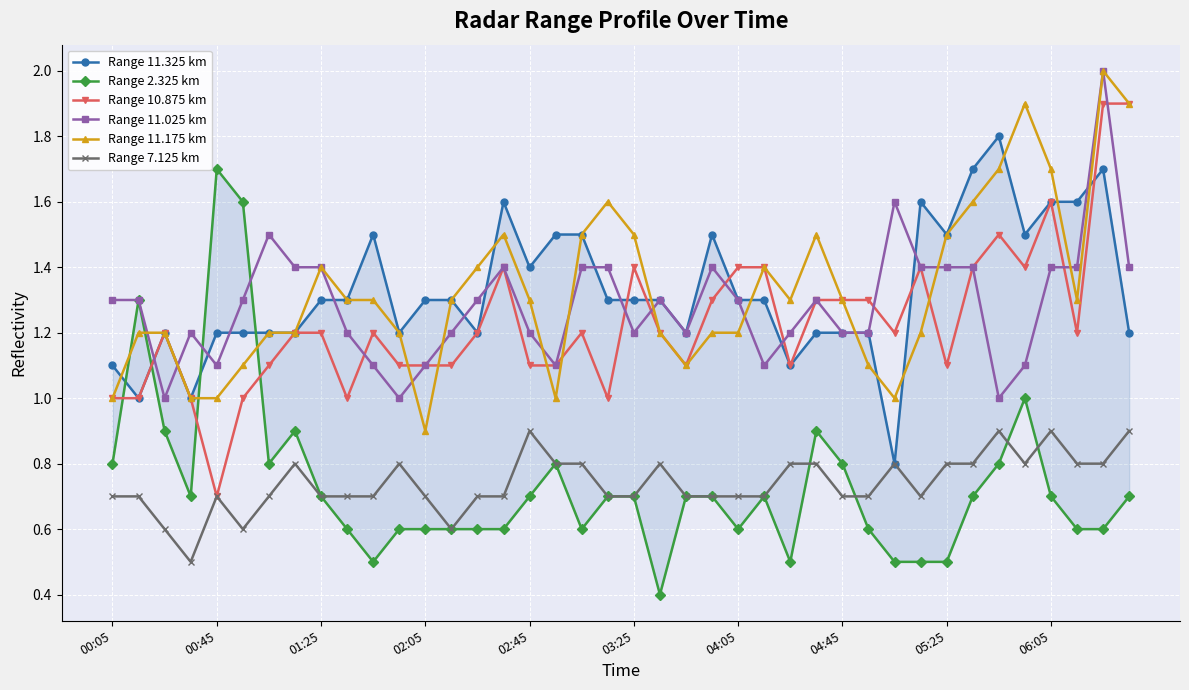

What are all the series names shown in the legend?

Range 11.325 km, Range 2.325 km, Range 10.875 km, Range 11.025 km, Range 11.175 km, Range 7.125 km